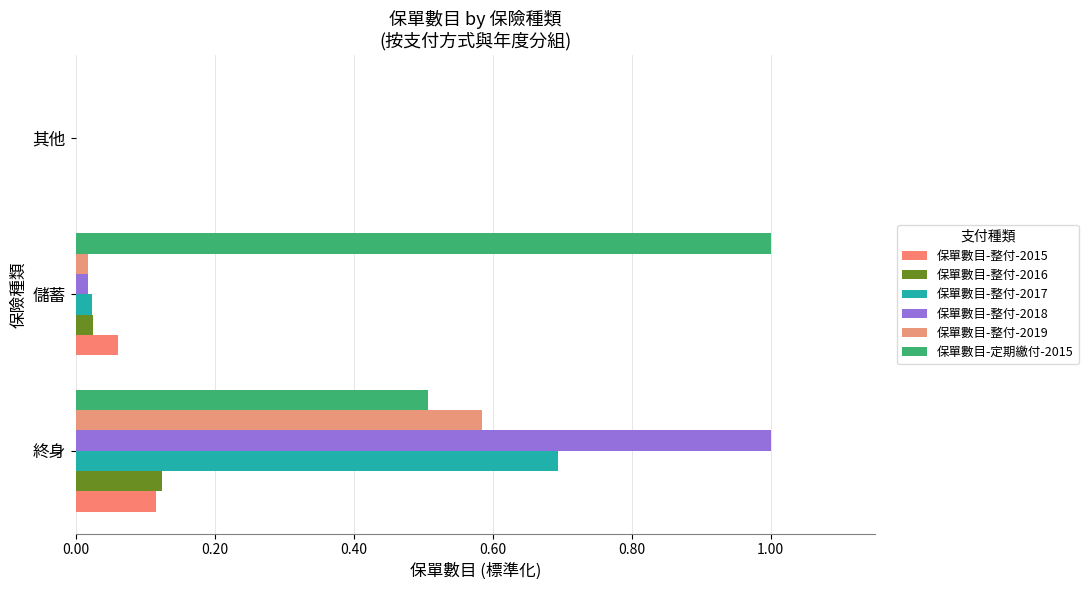

Reading left to right, extract all data points from this chart.

保單數目-整付-2015: 0.00=0.1	0.20=0.1	0.40=0.0
保單數目-整付-2016: 0.00=0.1	0.20=0.0	0.40=0.0
保單數目-整付-2017: 0.00=0.7	0.20=0.0	0.40=0.0
保單數目-整付-2018: 0.00=1.0	0.20=0.0	0.40=0.0
保單數目-整付-2019: 0.00=0.6	0.20=0.0	0.40=0.0
保單數目-定期繳付-2015: 0.00=0.5	0.20=1.0	0.40=0.0